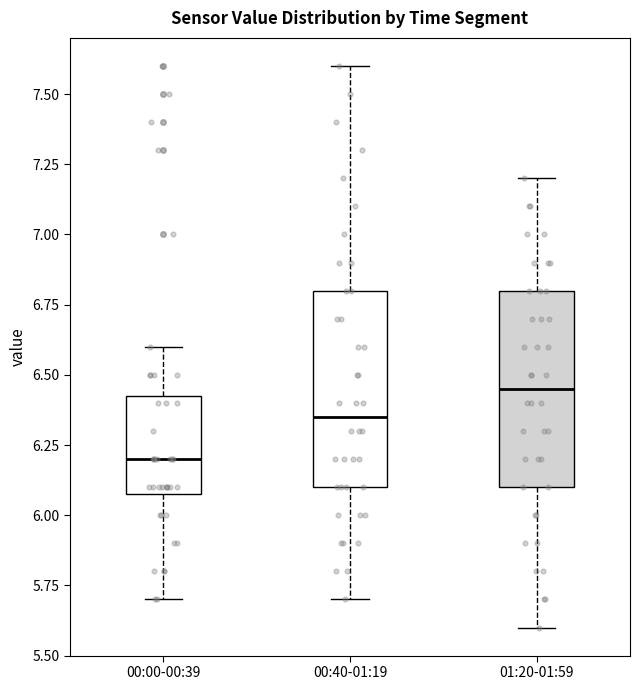

Which box has the lowest median line?

00:00-00:39